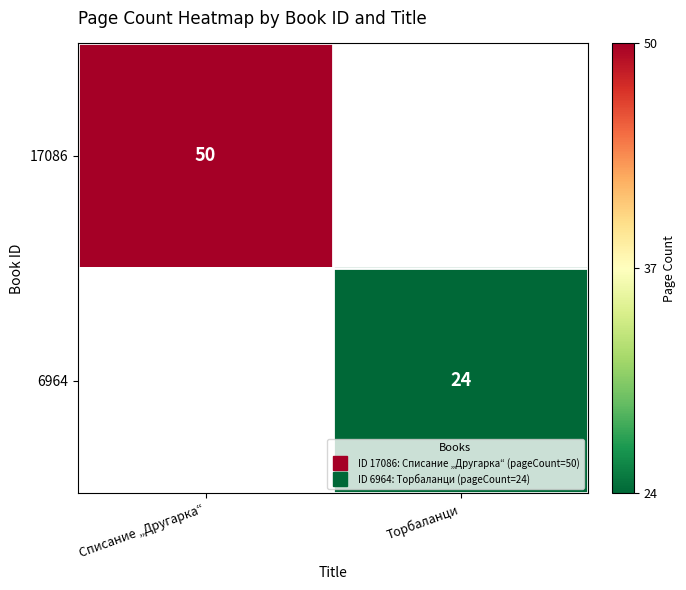

The value of 17086 at Списание „Другарка“ is 50.0. True or false?

True